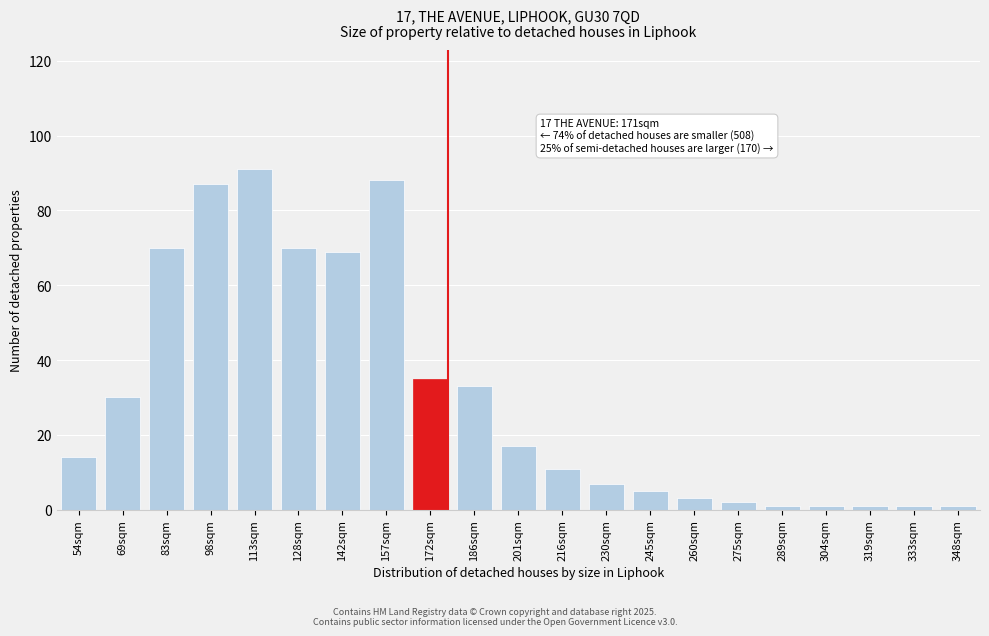

Reading left to right, what are all the values shown in this chart?

14	30	70	87	91	70	69	88	35	33	17	11	7	5	3	2	1	1	1	1	1